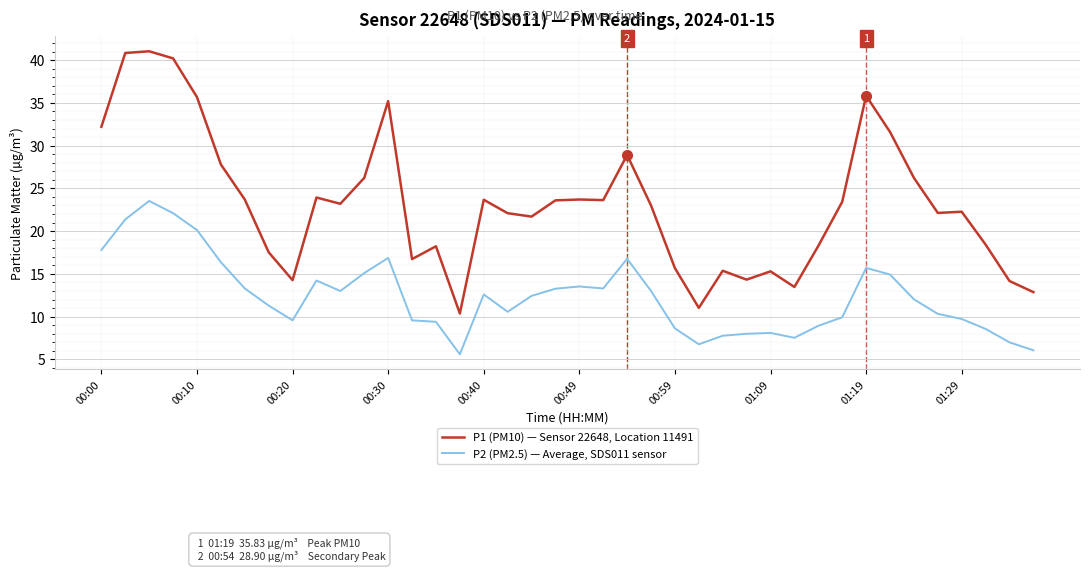

Which series has the widest spread of values?

P1 (PM10) — Sensor 22648, Location 11491